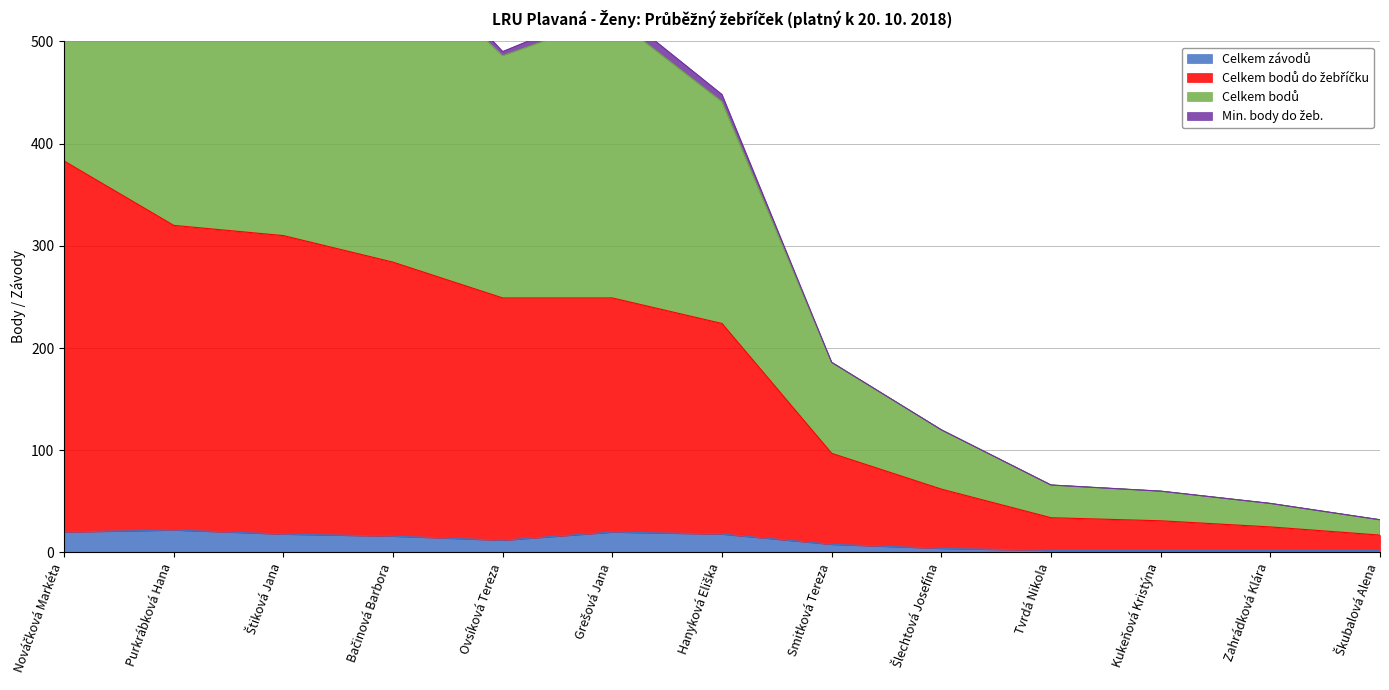

Which category has the lowest value in the Celkem bodů do žebříčku series?

Škubalová Alena